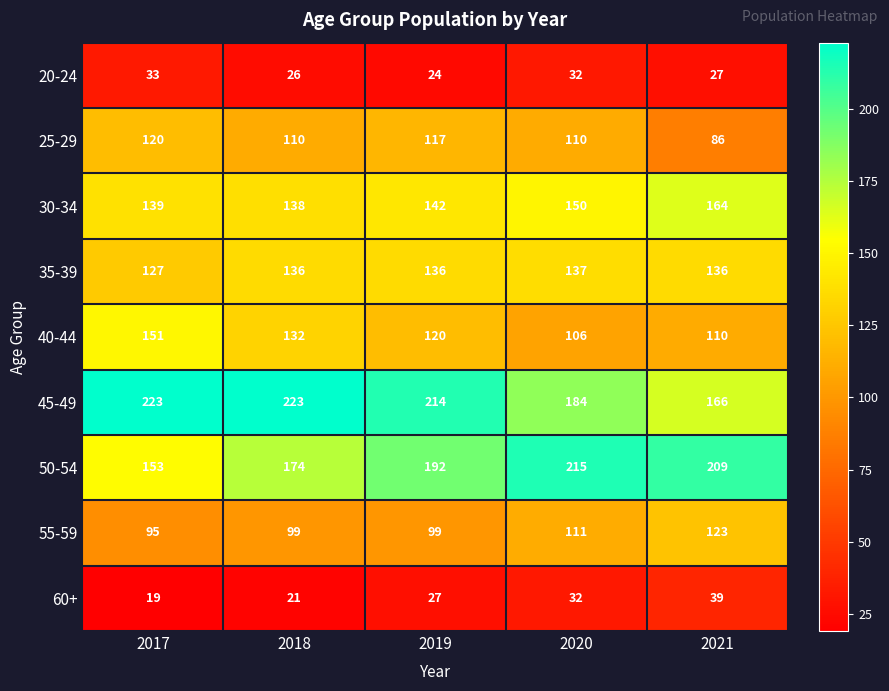

Which series has the largest total across all categories?

45-49